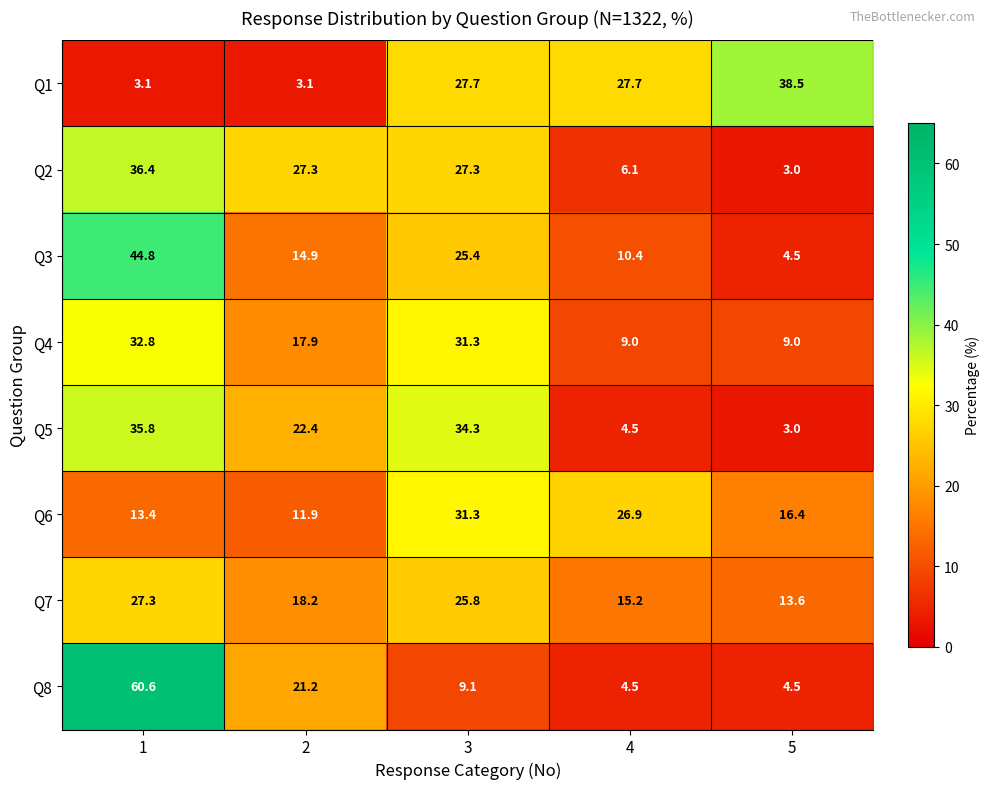

What is the approximate value of Q2 at 3?

27.3